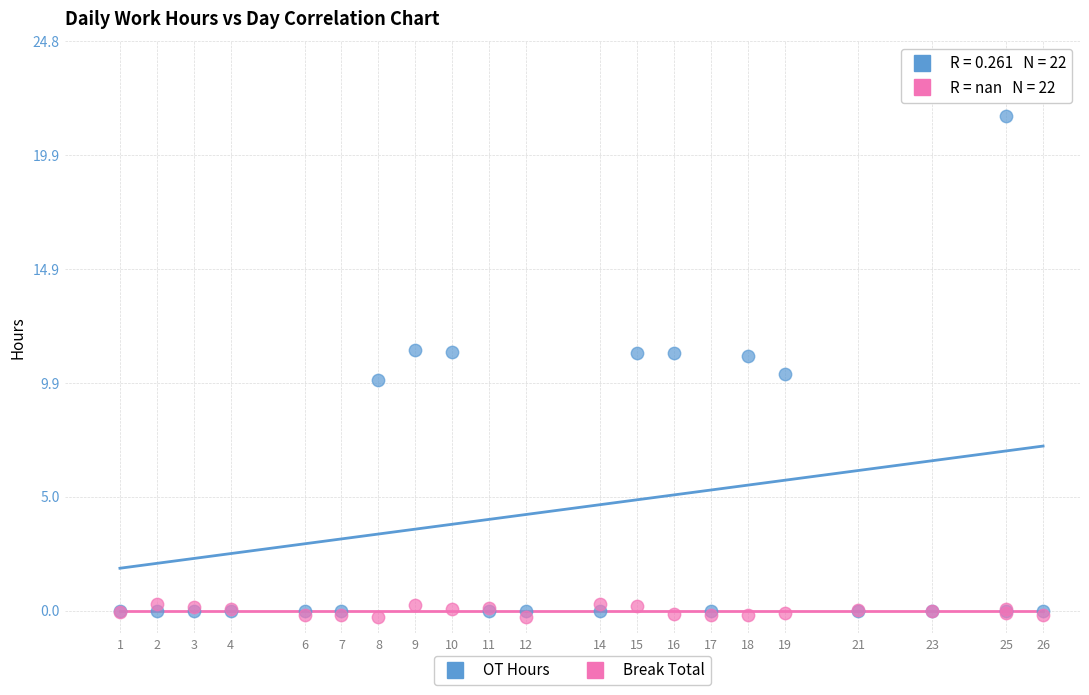

What are all the series names shown in the legend?

OT Hours, Break Total